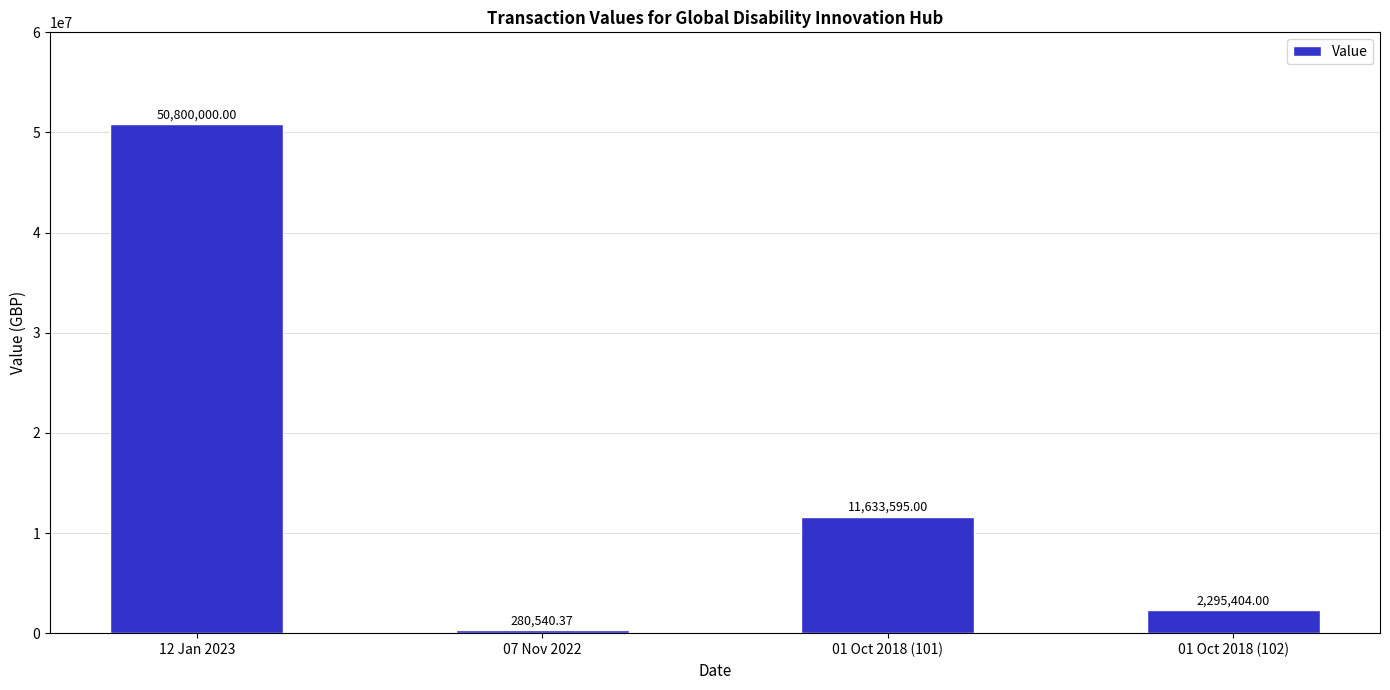

The chart shows a value of 280540.4 at 07 Nov 2022. True or false?

True